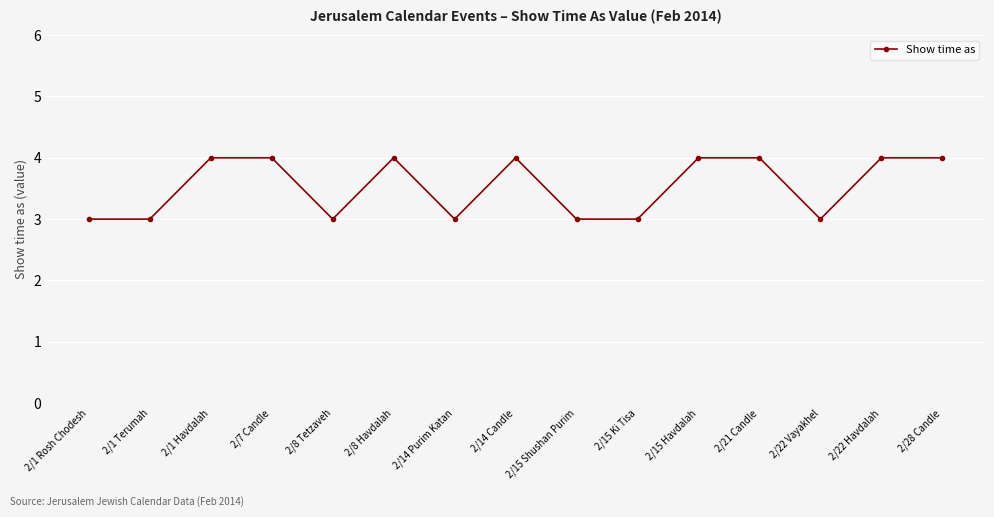

The chart shows a value of 5 at 2/15 Shushan Purim. True or false?

False